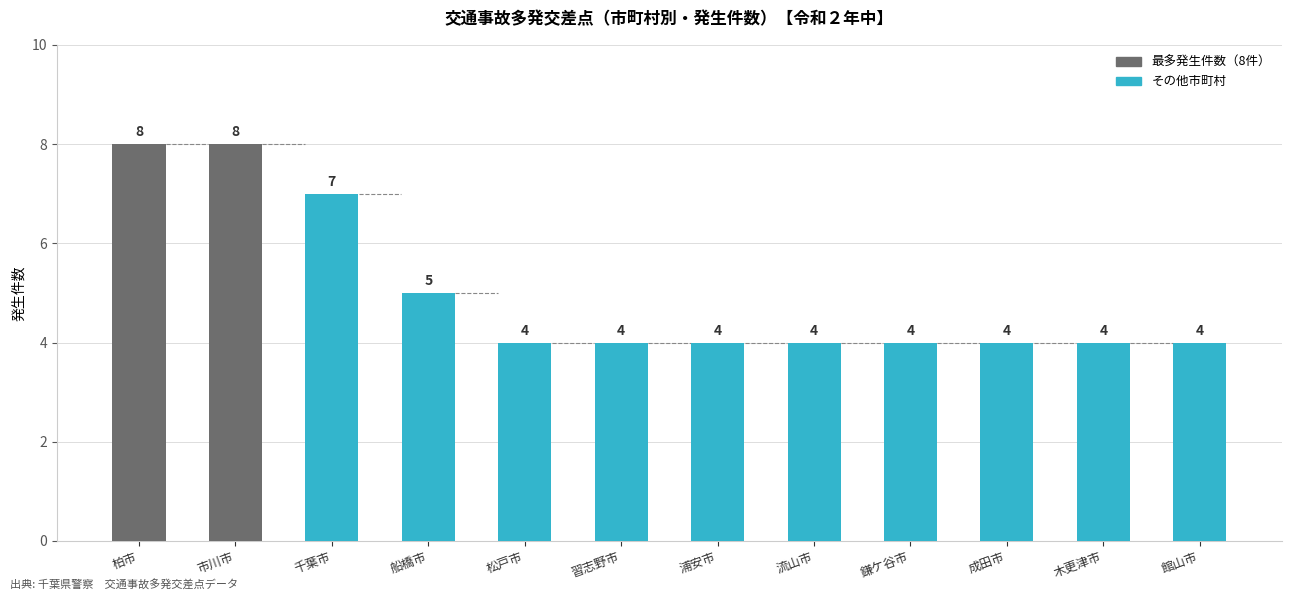

Are the bars grouped side by side (vs. stacked)?

No